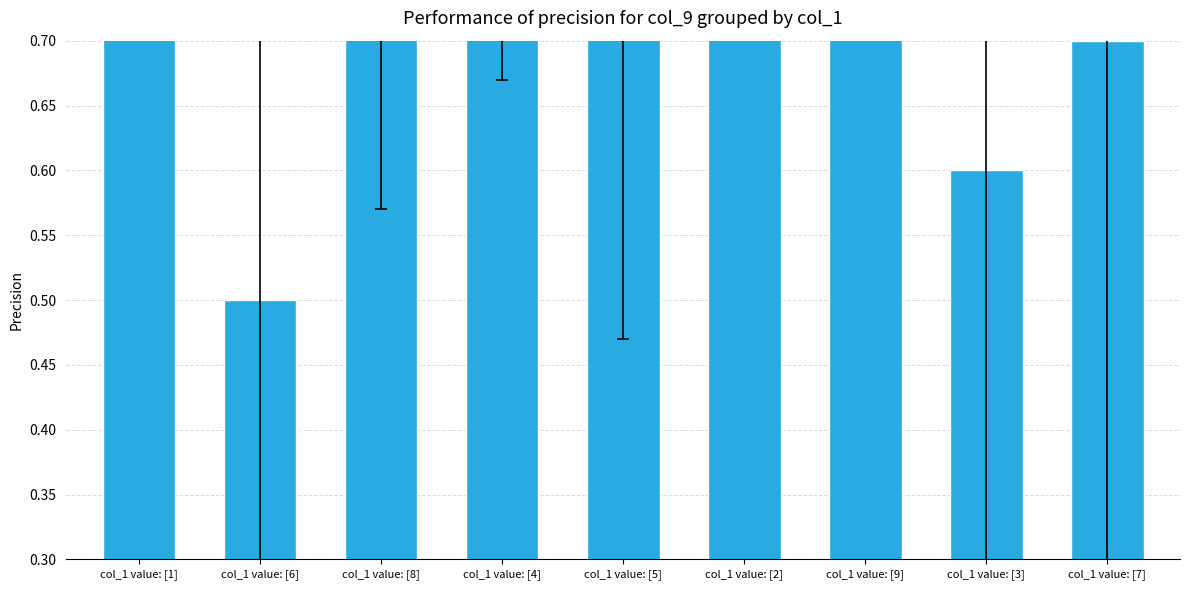

How many bars are there in total?

9